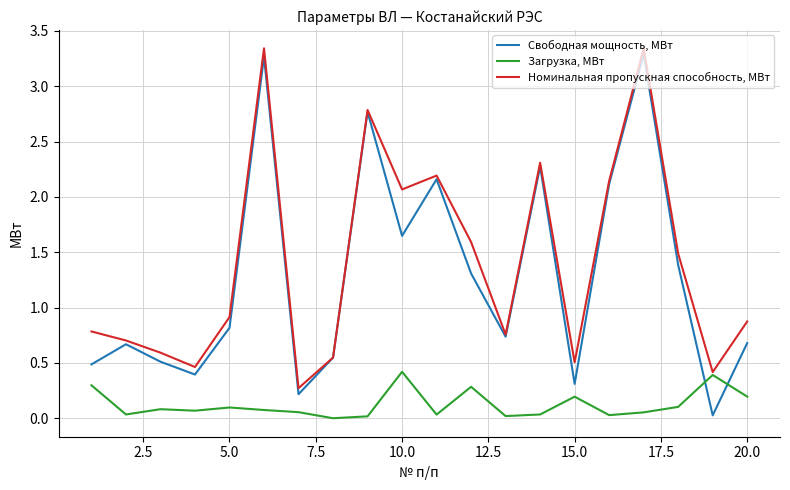

Which series has the widest spread of values?

Свободная мощность, МВт